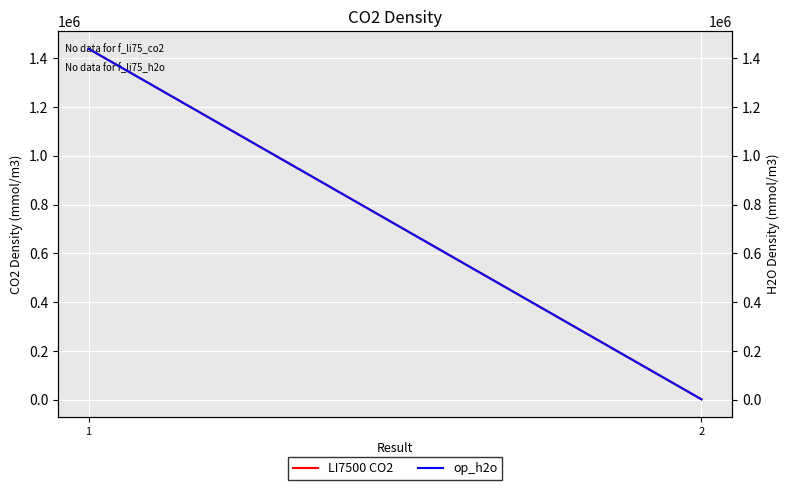

Where is op_h2o nearest to the value 720211?

2